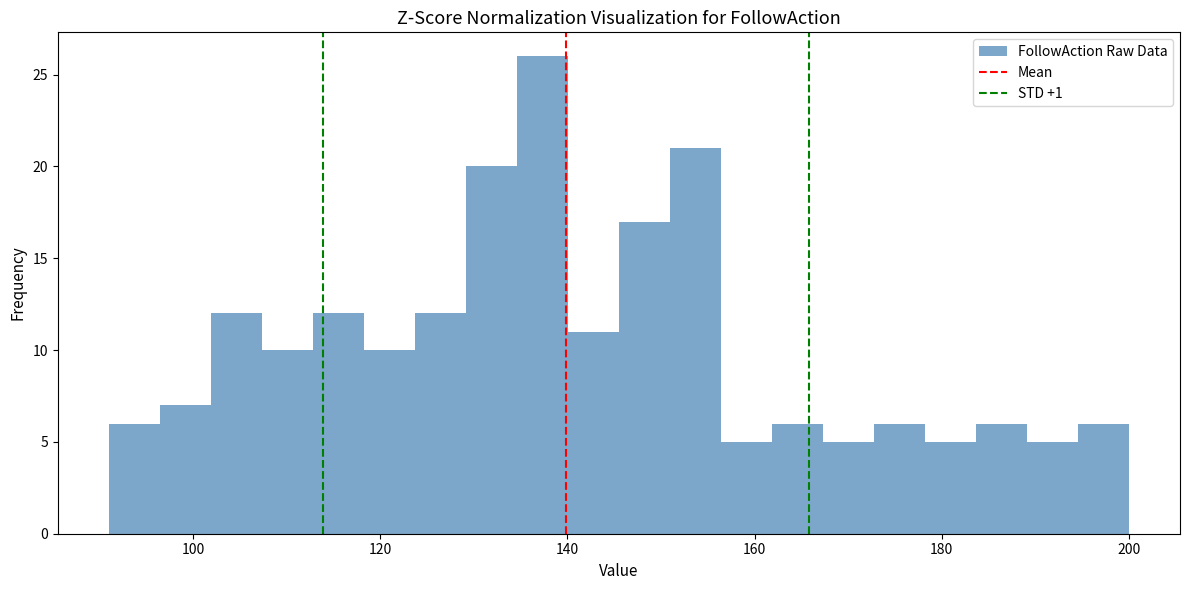

Around what value on the x-axis is the tallest bar? Give the approximate position of its centre, as read against the axis.

138